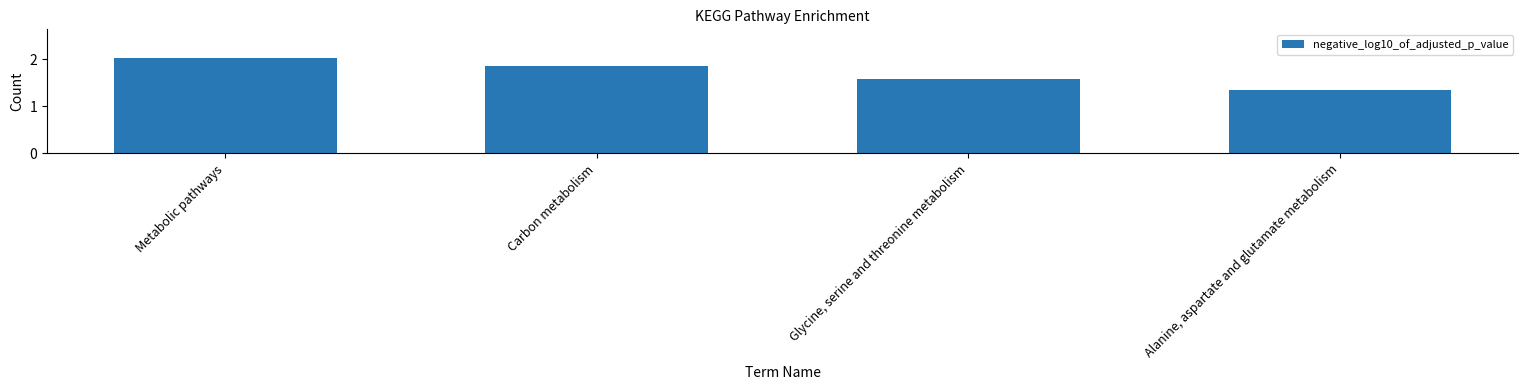

What is the sum of the values at Metabolic pathways and Glycine, serine and threonine metabolism?

3.6